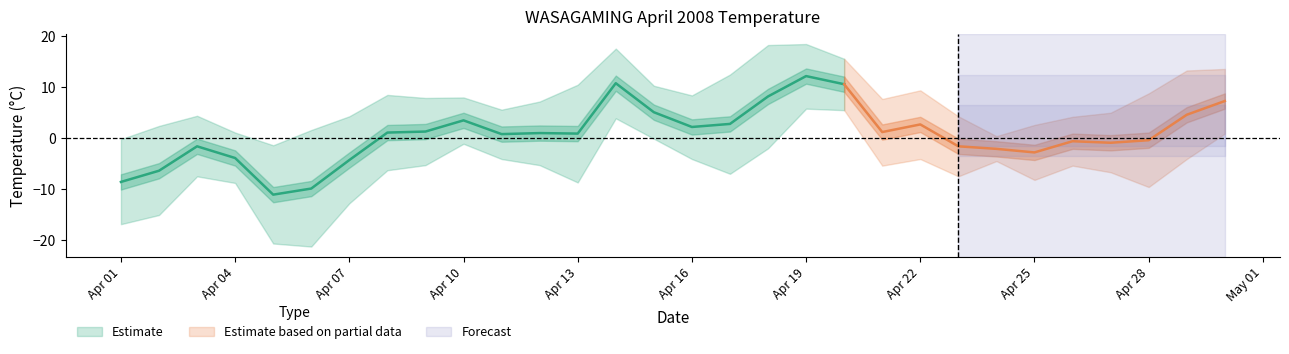

At which label is Max Temp (C) closest to 8?

2008-04-10